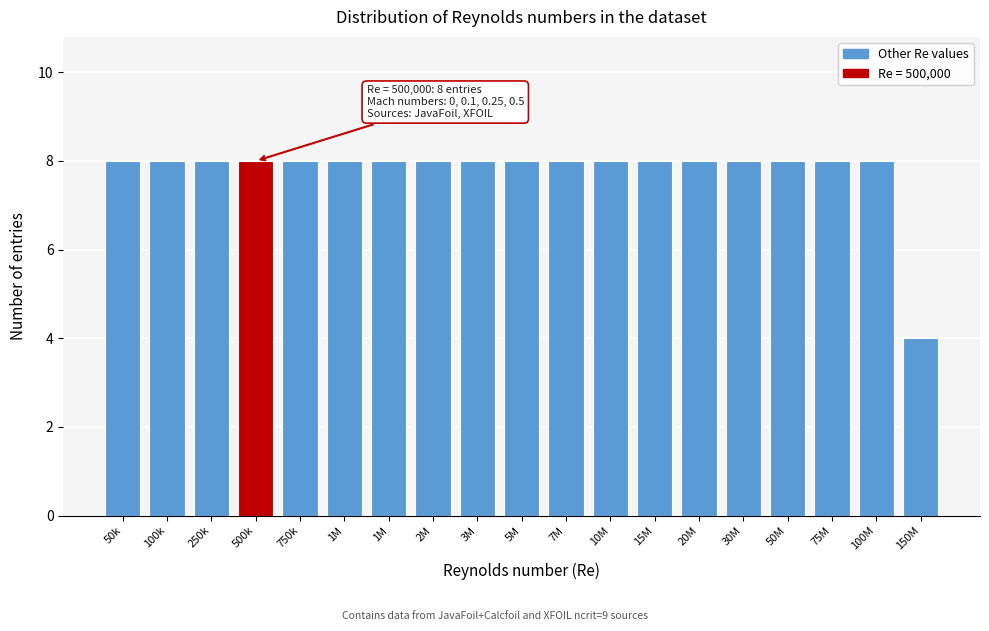

Count the number of data series in this chart.

1